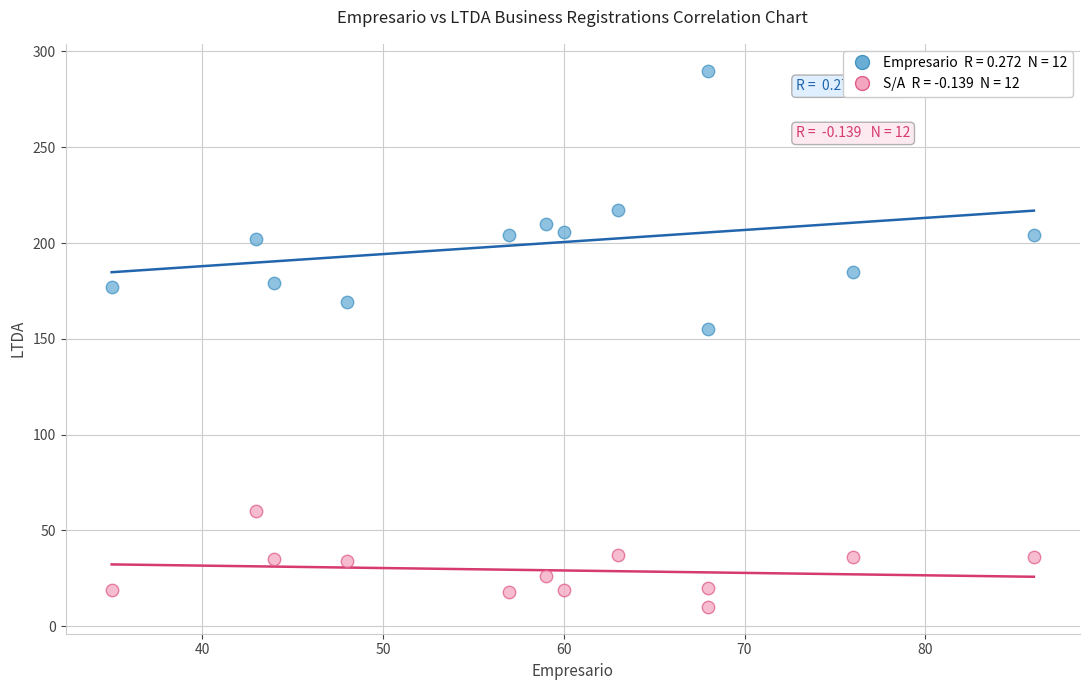

Across all series, what Y value is closest to 150?

155